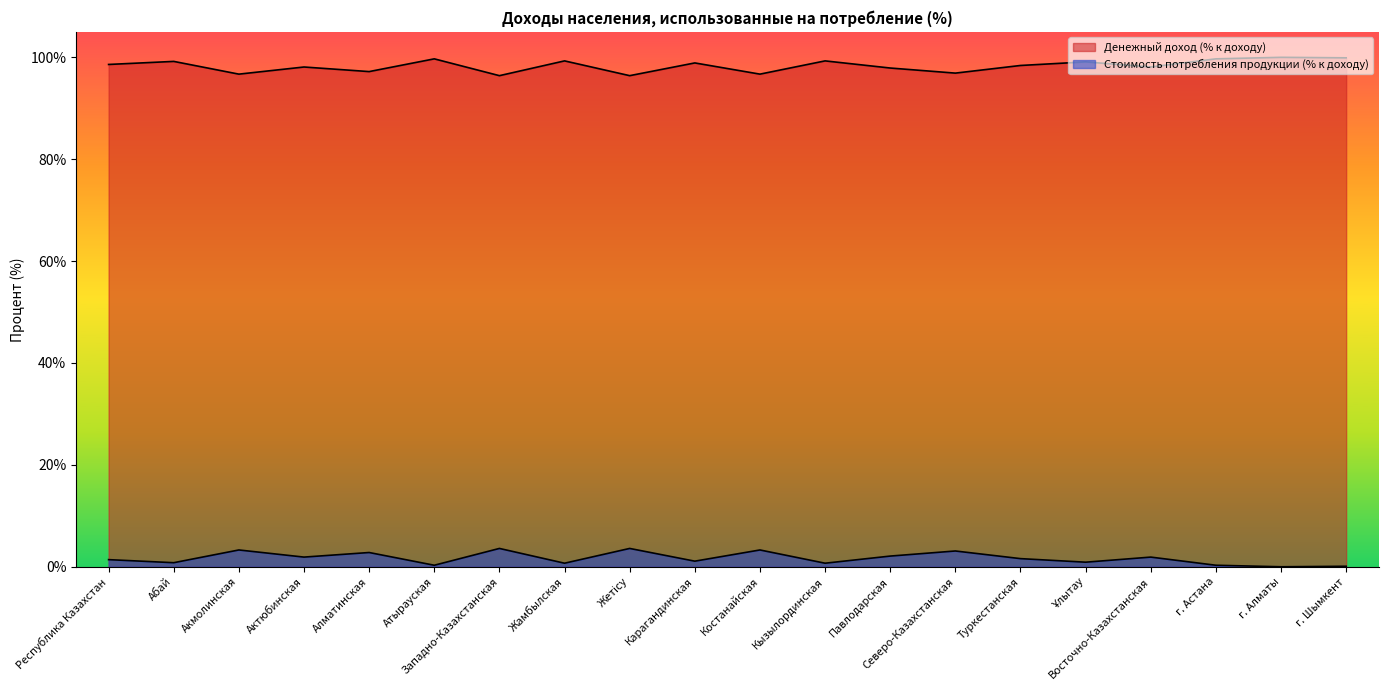

At how many categories does at least one series exceed 96?

20